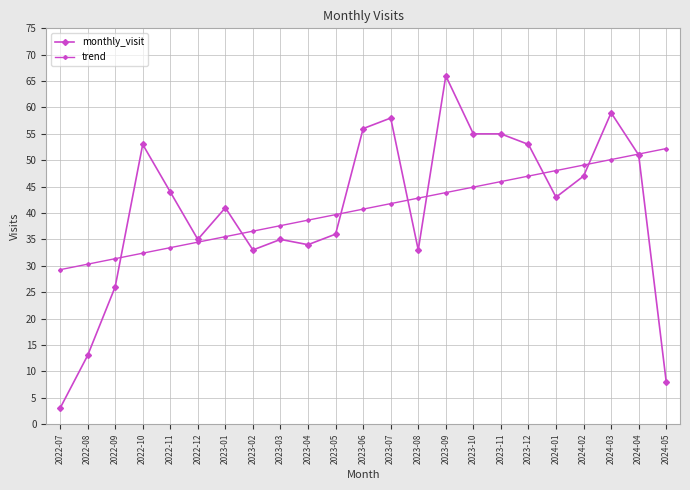

How many data points in trend are less than 40?

11